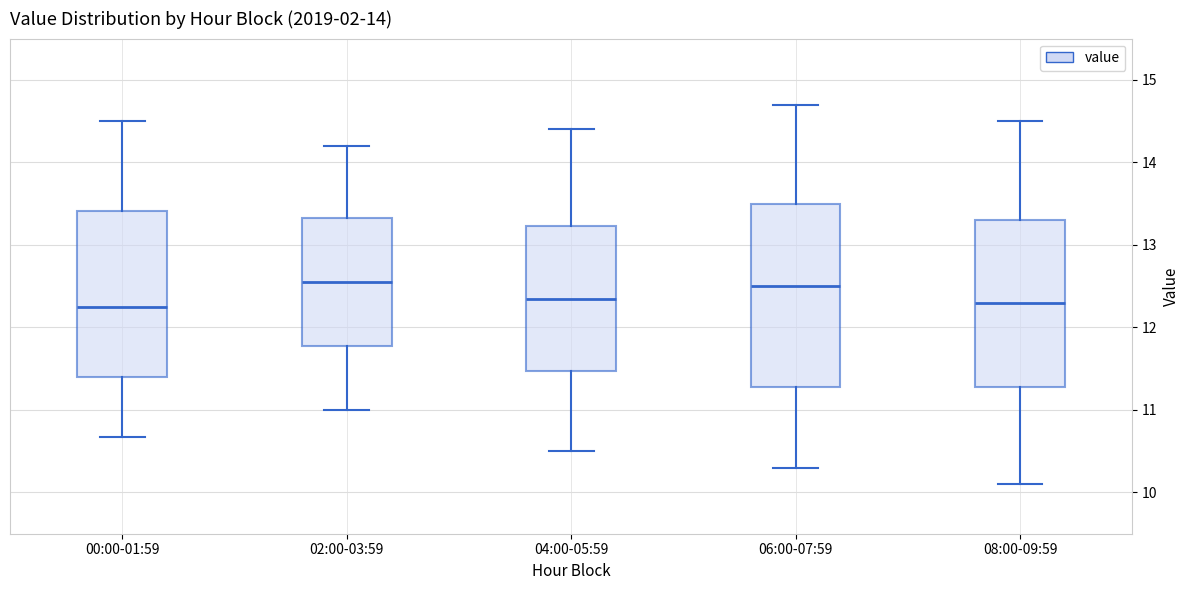

Comparing the boxes themselves (not the whiskers), which one is the tallest?

06:00-07:59